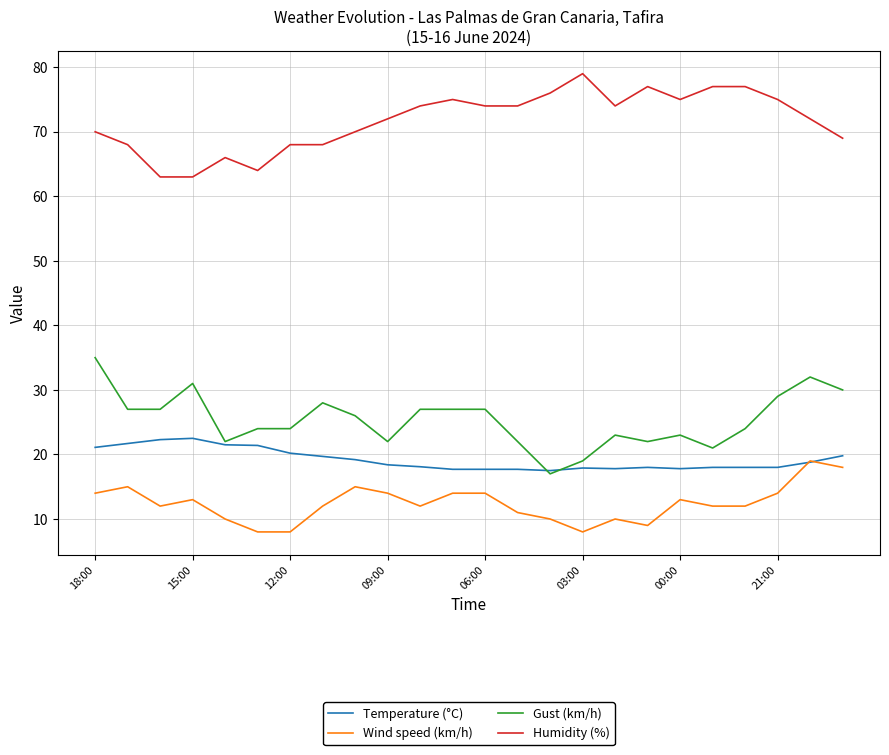

True or false: Wind speed (km/h) and Humidity (%) cross at least once.

False